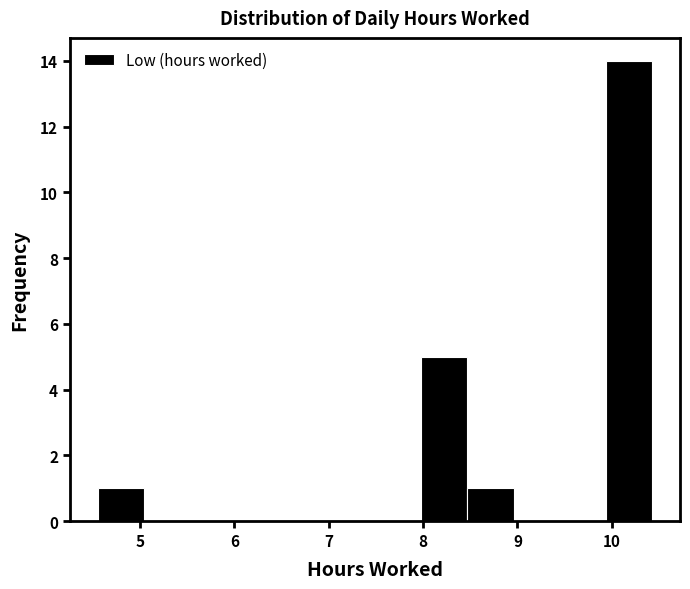

Reading left to right, transcribe this chart: for each bar, give the range it covers on the x-axis and its height. Neither the bar edges nor the heights are printed on the chart, so give them approximately, as read against the axes.

4.55 to 5.04: 1
5.04 to 5.53: 0
5.53 to 6.02: 0
6.02 to 6.51: 0
6.51 to 7.00: 0
7.00 to 7.49: 0
7.49 to 7.98: 0
7.98 to 8.47: 5
8.47 to 8.96: 1
8.96 to 9.45: 0
9.45 to 9.94: 0
9.94 to 10.43: 14